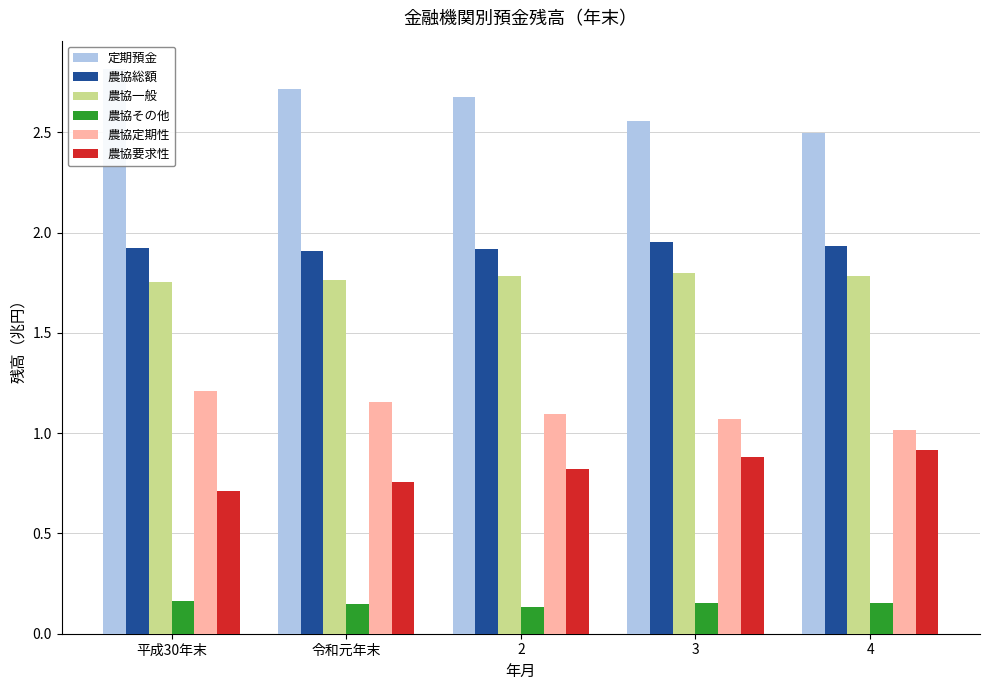

Does the chart contain stacked bars?

No